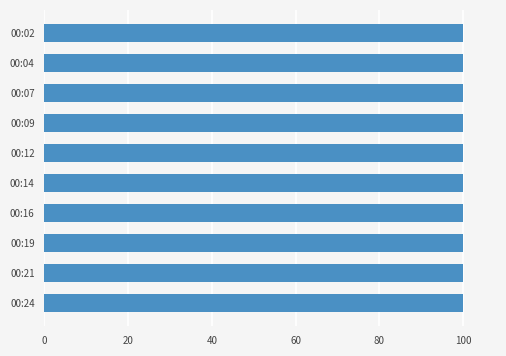

Which label corresponds to the smallest value in the chart?

00:16